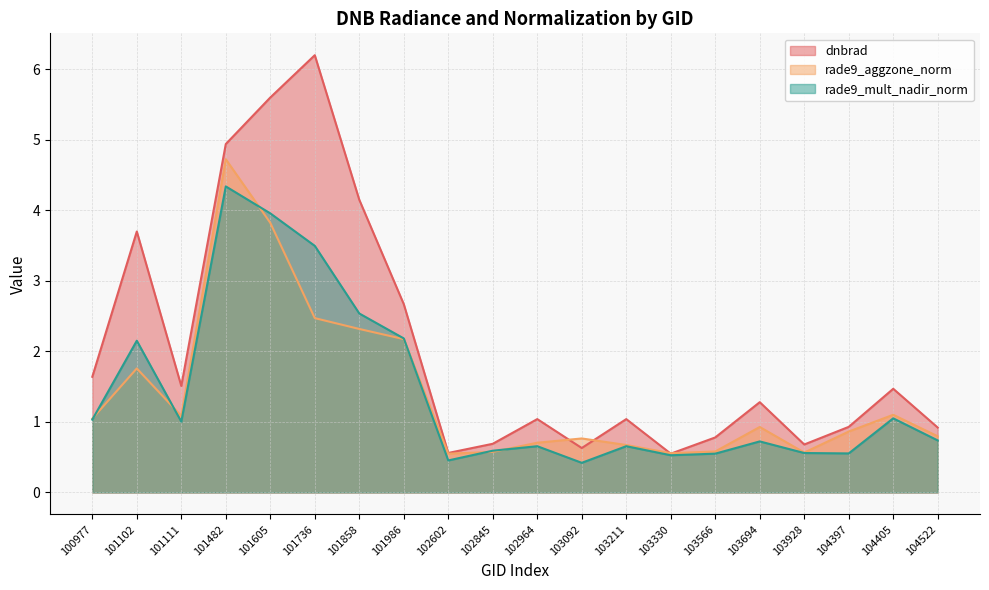

Which category has the lowest value in the dnbrad series?

103330